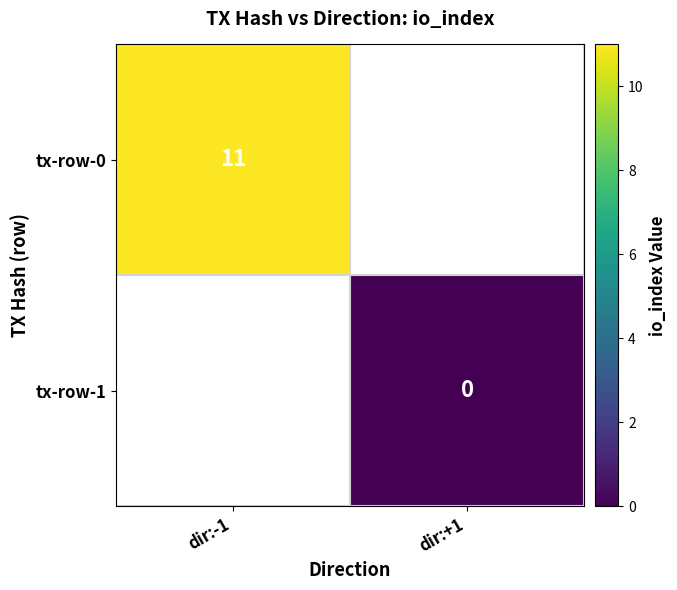

The value of tx-row-0 at dir:-1 is 6. True or false?

False